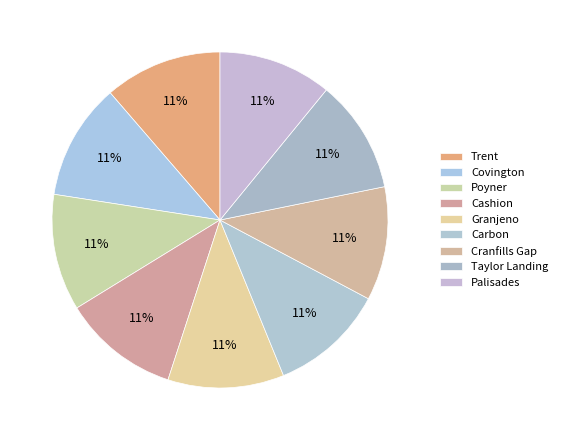

What is the ratio of the value at Granjeno to the value at Taylor Landing?

1.0